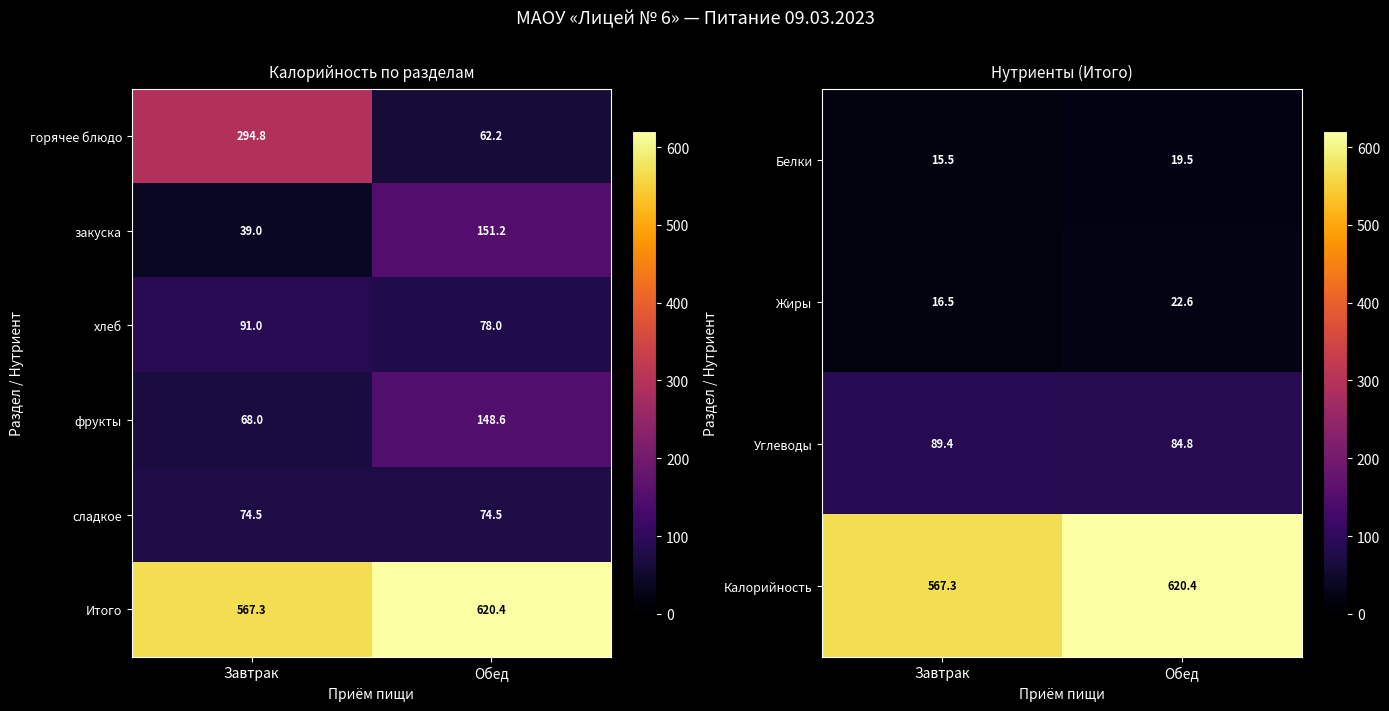

Where does the горячее блюдо series first go above 294?

Завтрак